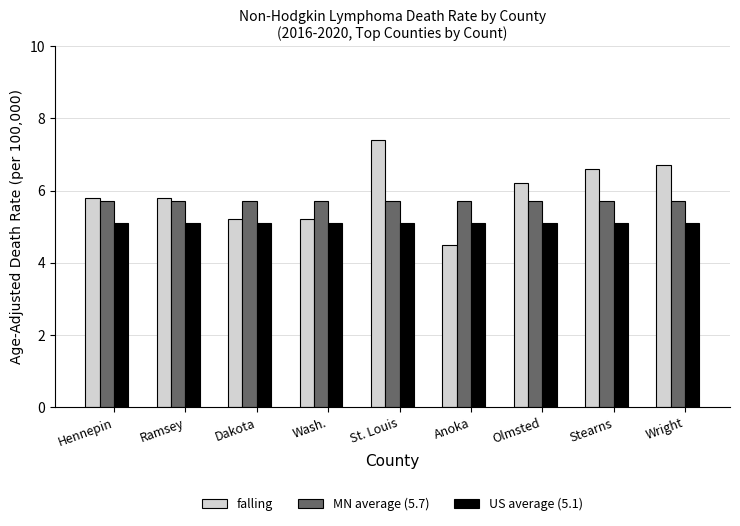

Are the bars horizontal?

No